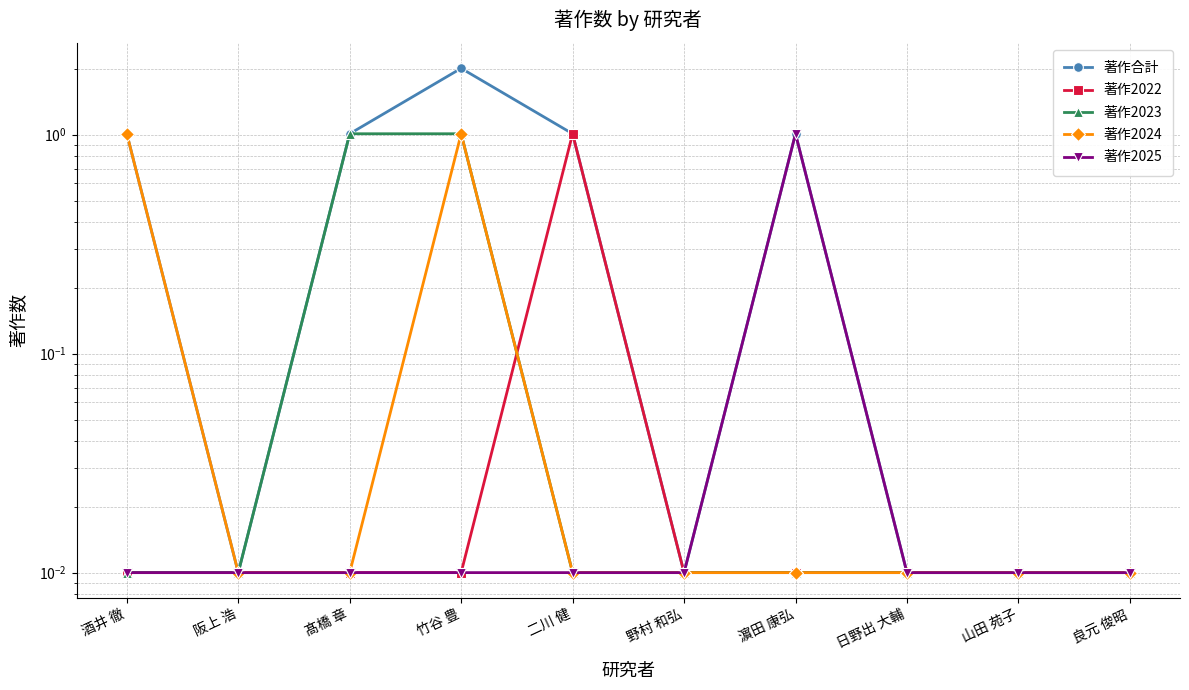

True or false: 著作2023 has more than 2 points higher than both neighbors.

False